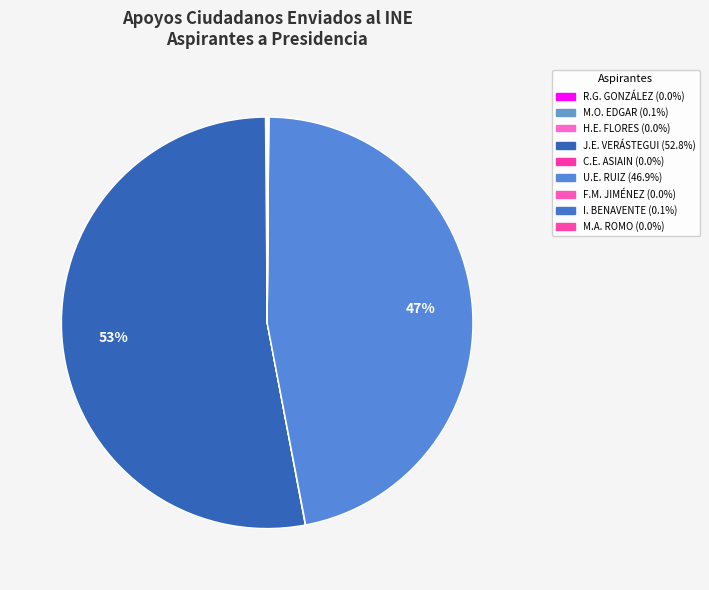

To the nearest percent, what is the average slice percentage?

11%